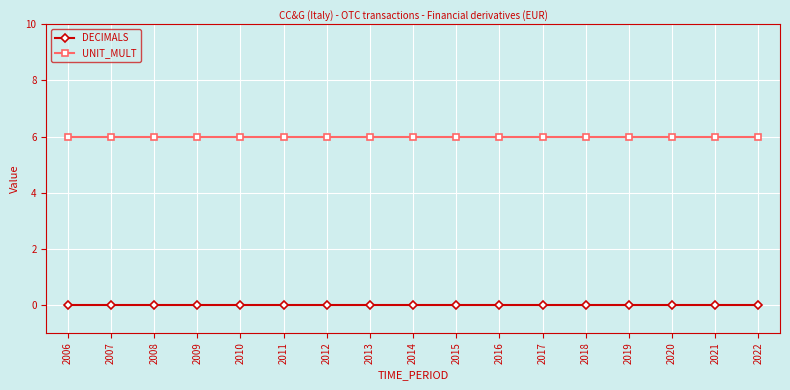

List the series in order of their overall mean, highest first.

UNIT_MULT, DECIMALS